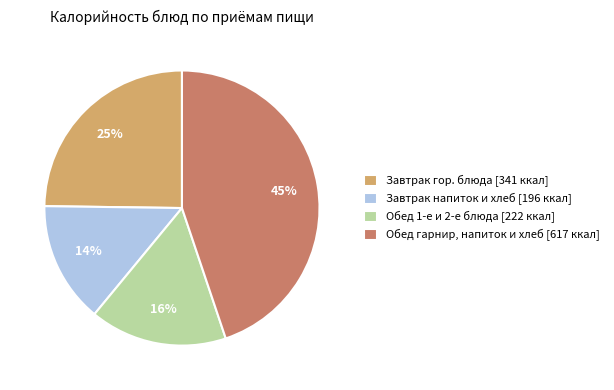

Is the sum of Завтрак гор. блюда [341 ккал] and Обед 1-е и 2-е блюда [222 ккал] greater than half?

No